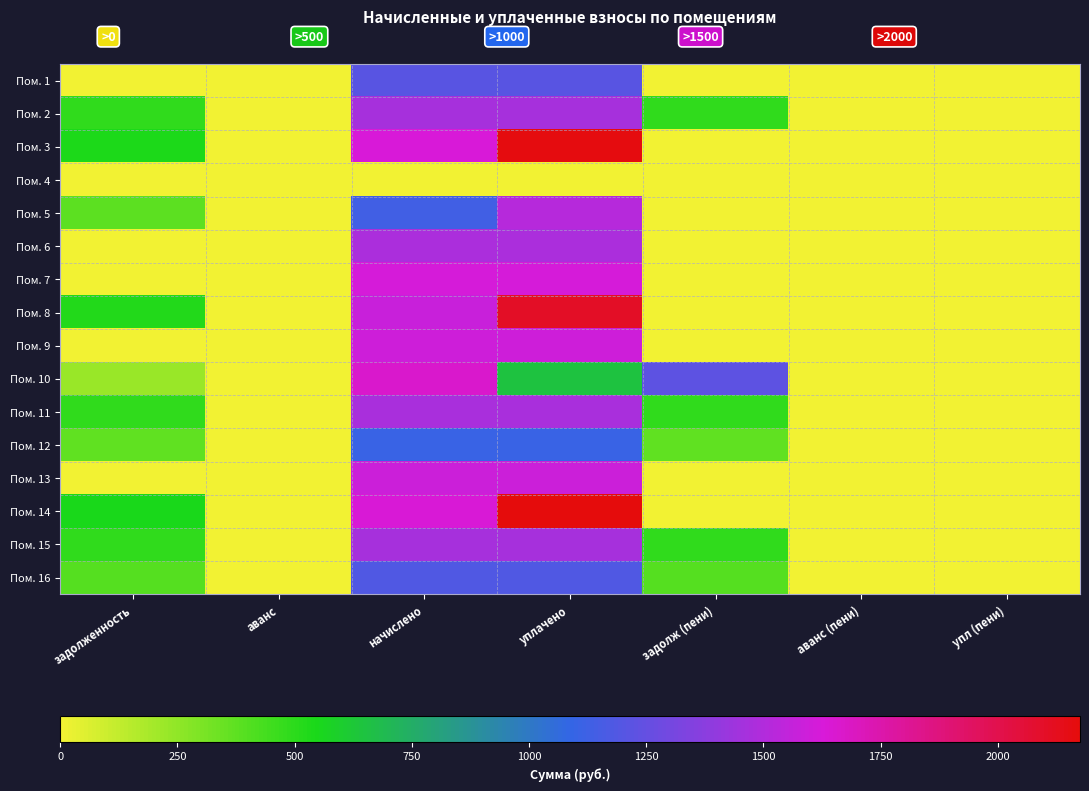

At how many categories does at least one series exceed 1937?

1